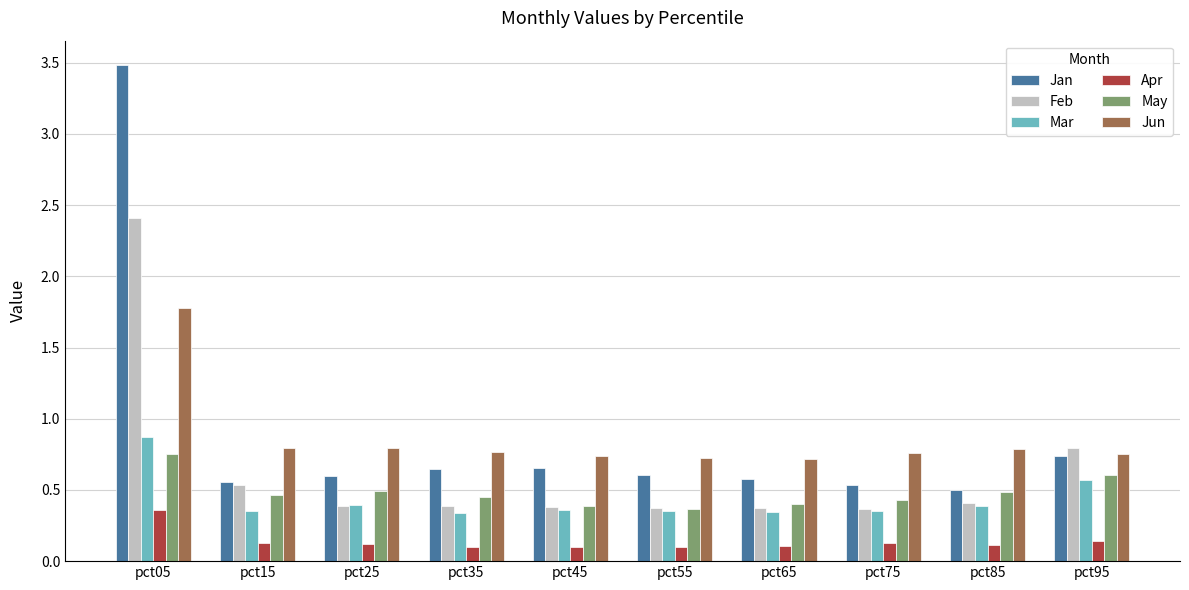

How many bars are there in each group?

6